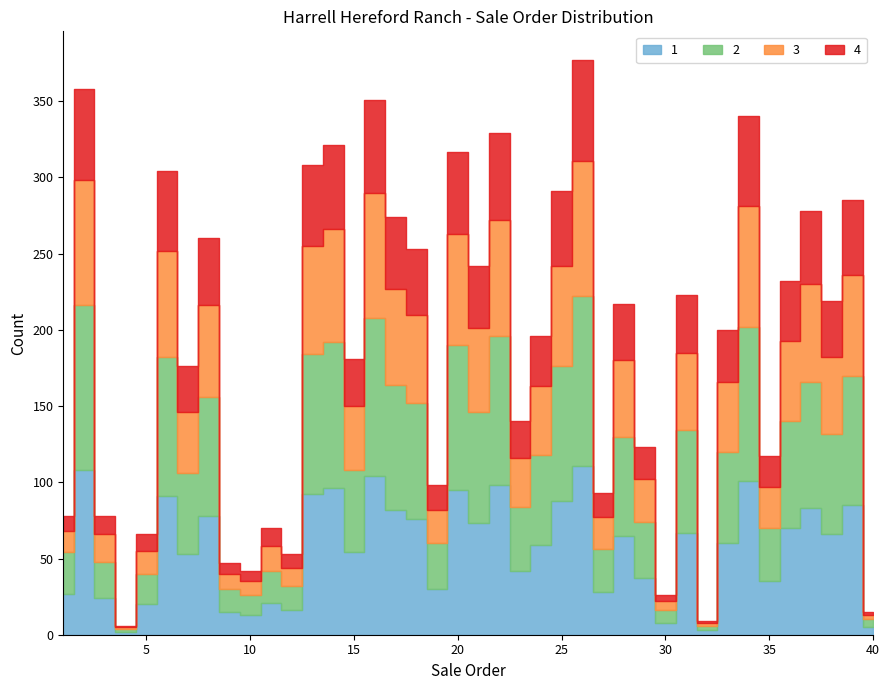

What is the sum of the 2 values at 31 and 1?

94